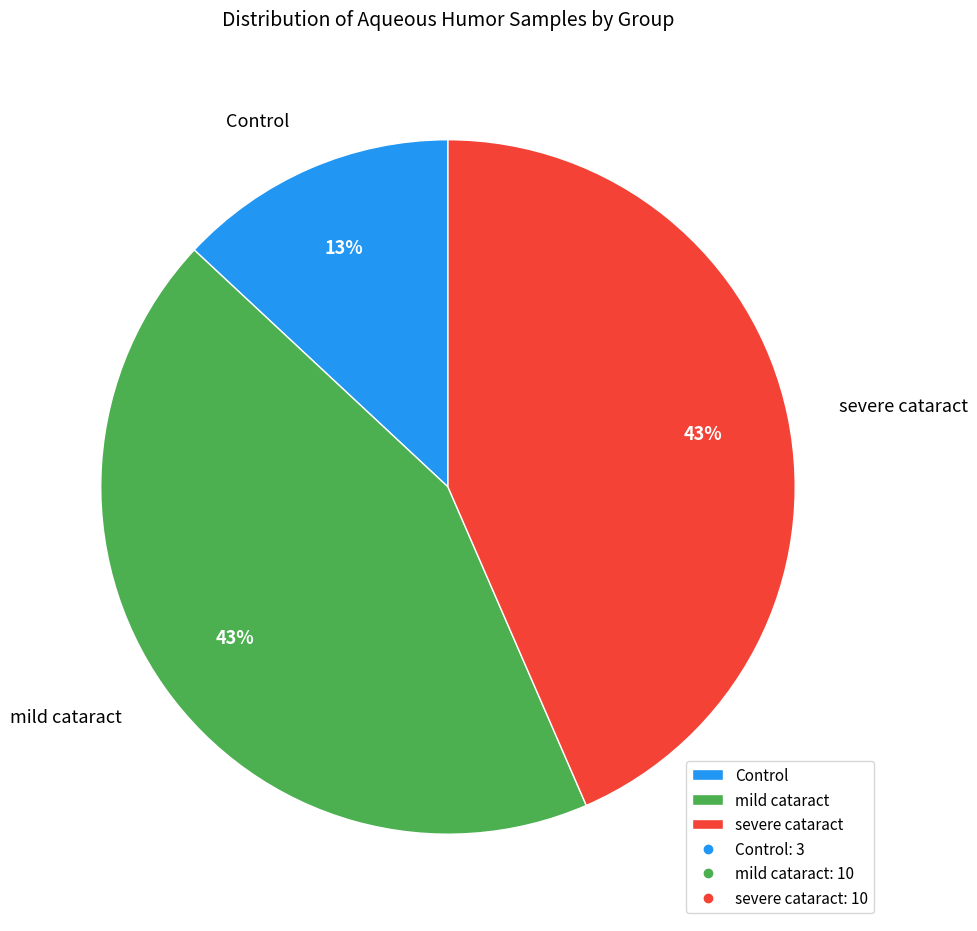

Is it true that severe cataract is 43% of the pie?

True